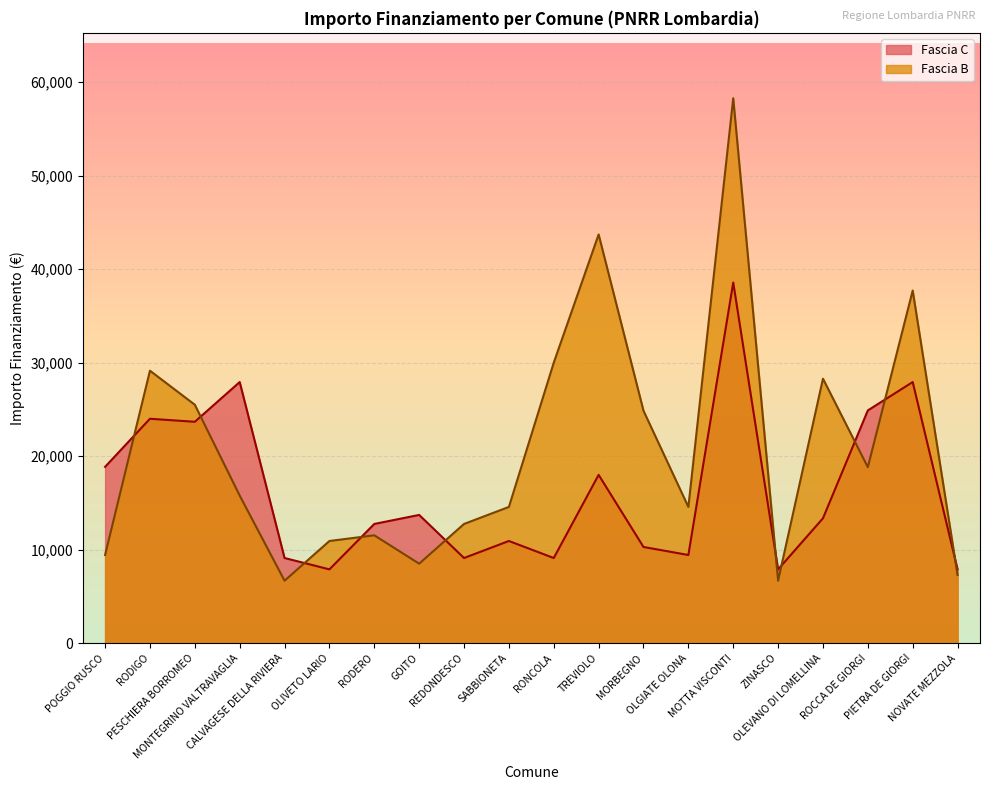

How many lines are shown in the chart?

2